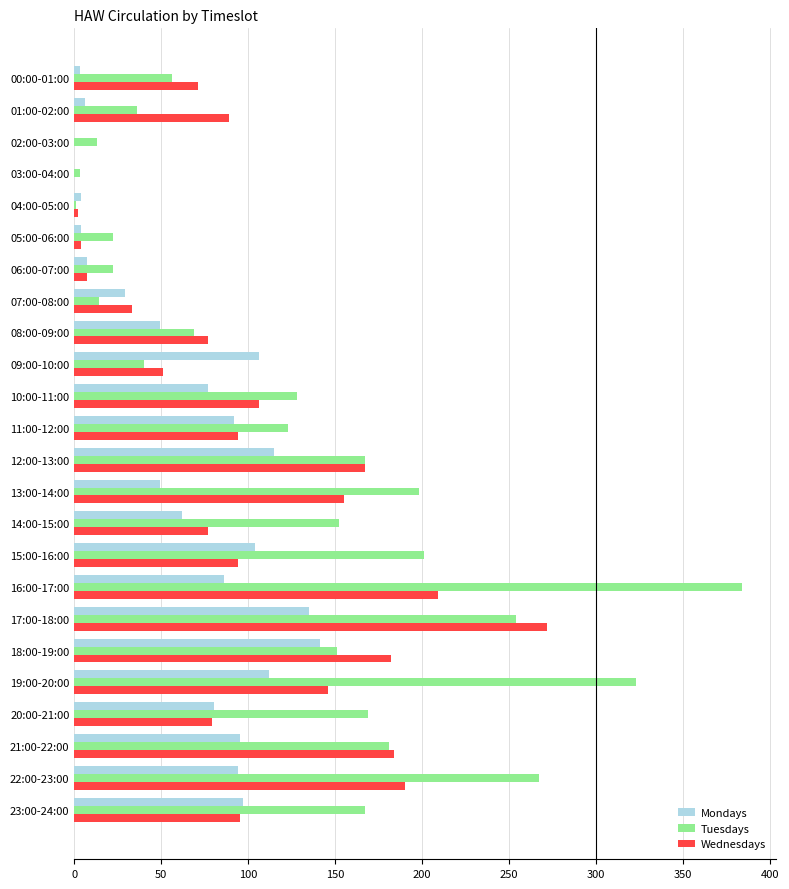

Is the value of Wednesdays at 02:00-03:00 greater than the value of Tuesdays at 10:00-11:00?

No